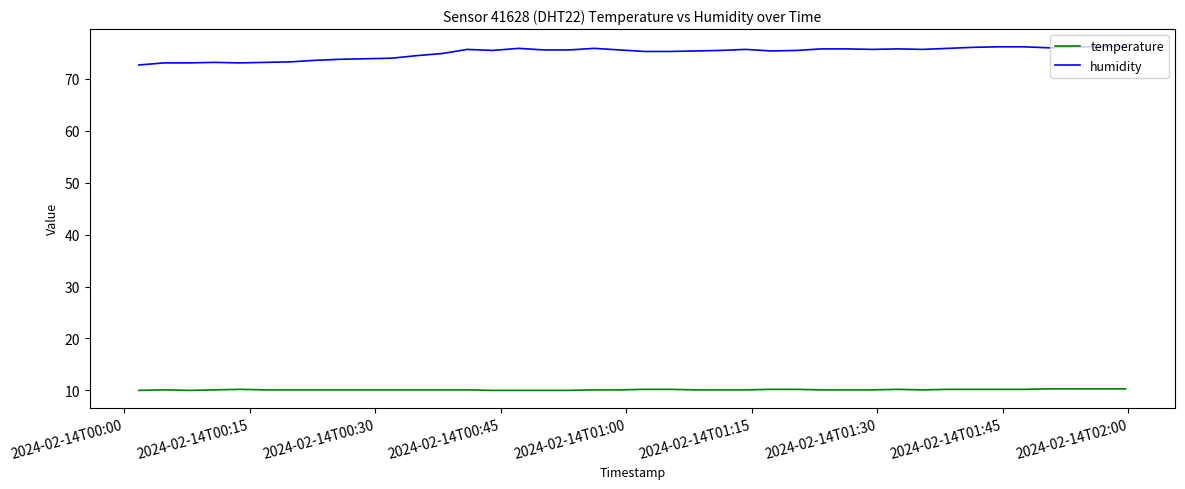

True or false: humidity and temperature intersect in this chart.

False